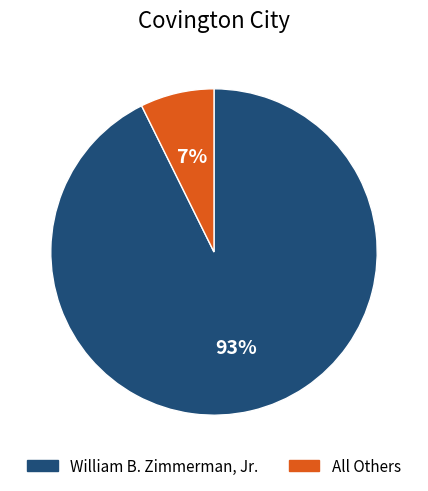

Does any single category account for the majority?

Yes